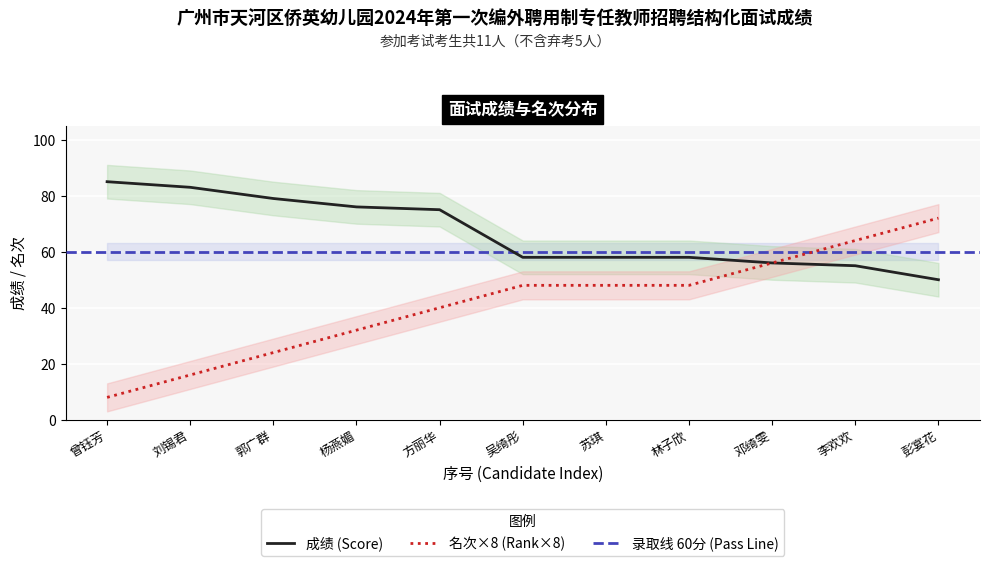

What value does the 成绩 (Score) series have at 郭广群, to the nearest 5?

80